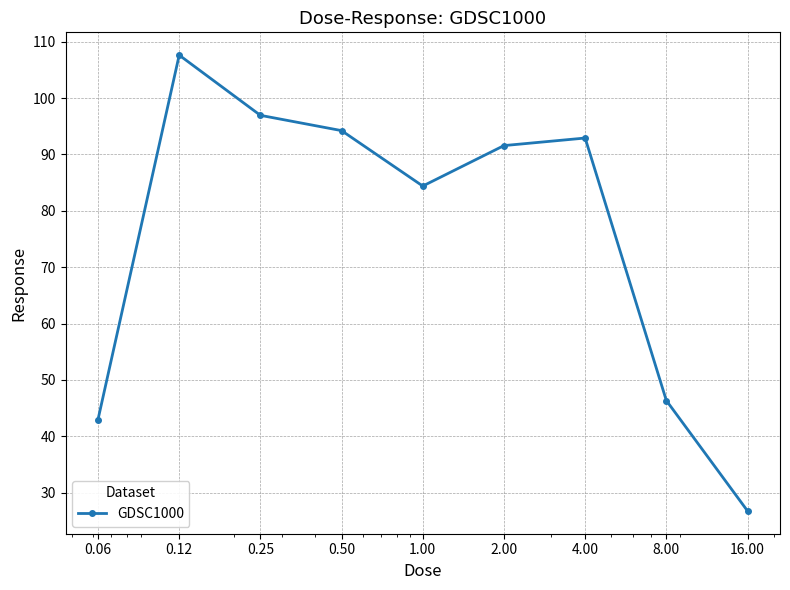

Does the chart have visible grid lines?

Yes